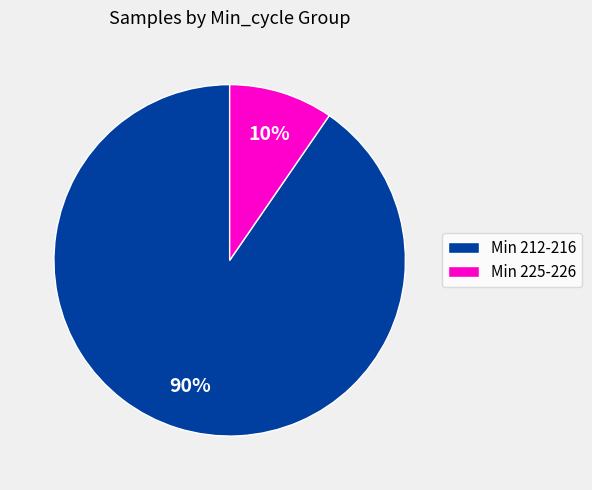

To the nearest percent, what is the average slice percentage?

50%